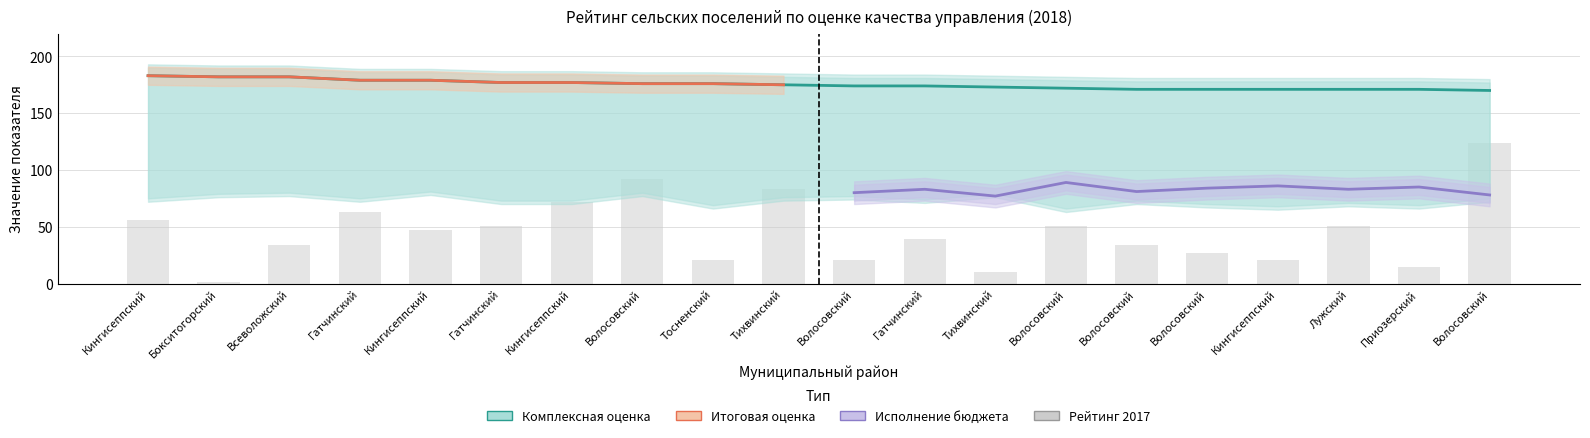

What is the sum of the Исполнение бюджета values at Гатчинский and Волосовский?

168